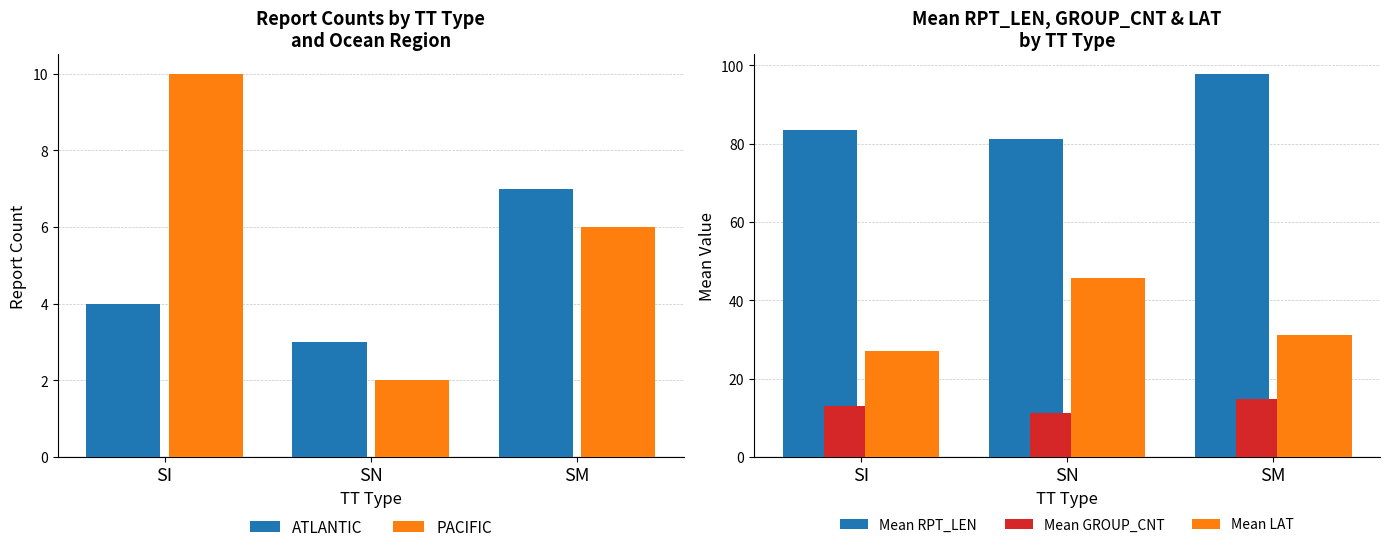

What is the total value across all series at SN?

143.2